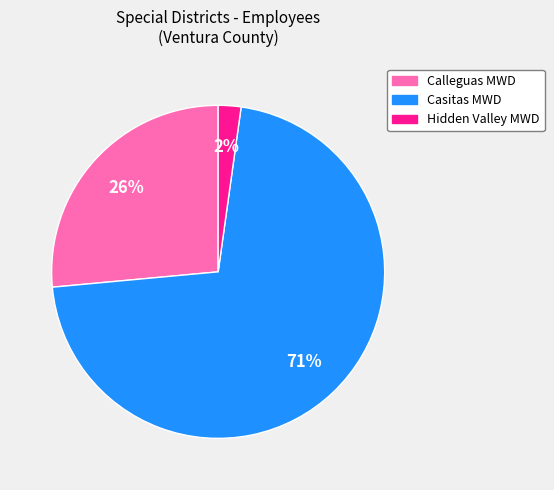

How many slices are in this pie chart?

3